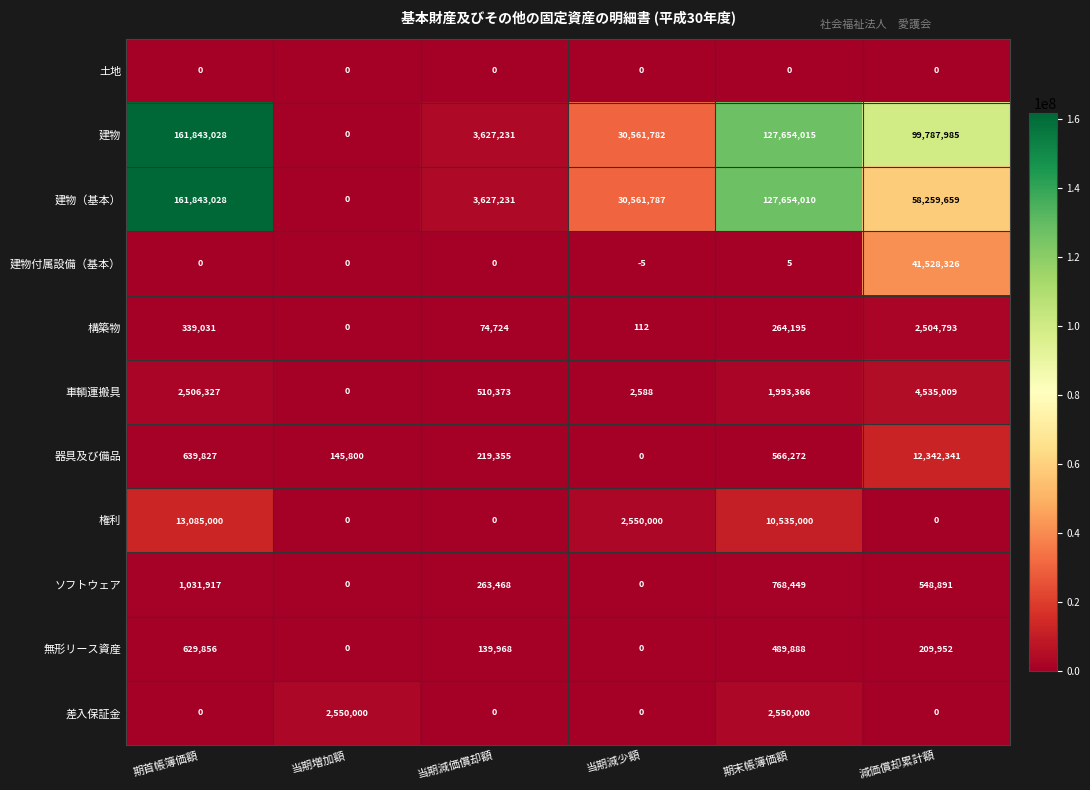

The 器具及び備品 series shows 219355 at 当期減価償却額. True or false?

True